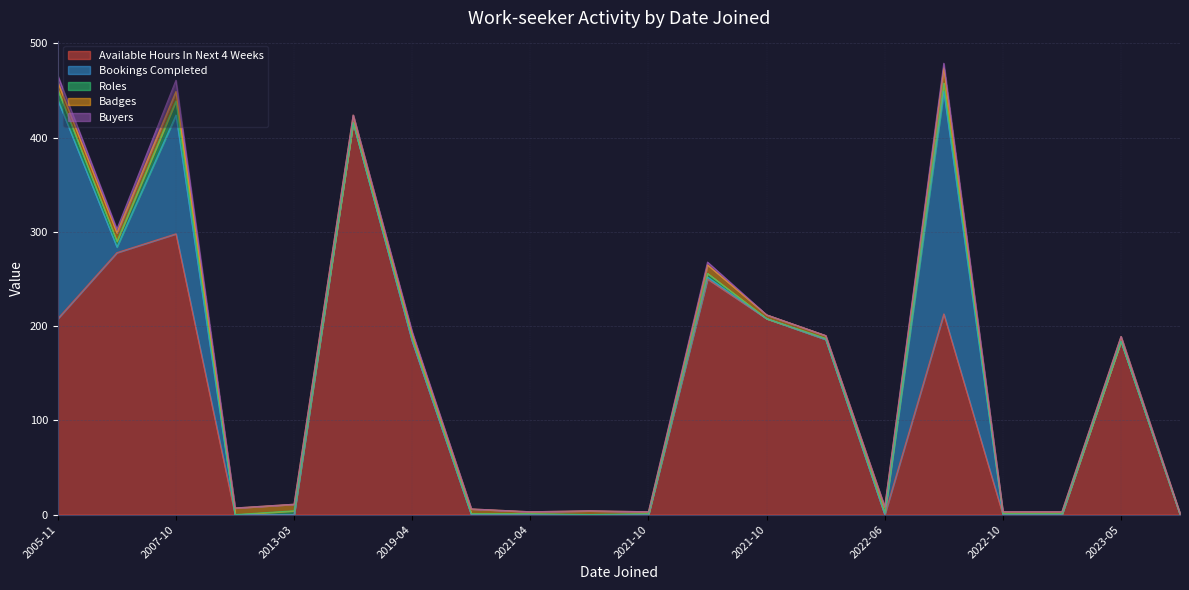

Does the chart display data point markers on the line(s)?

No